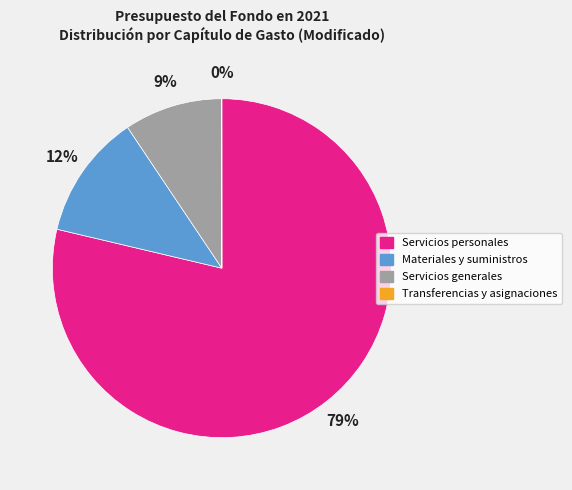

Is it true that Servicios generales is 1% of the pie?

False